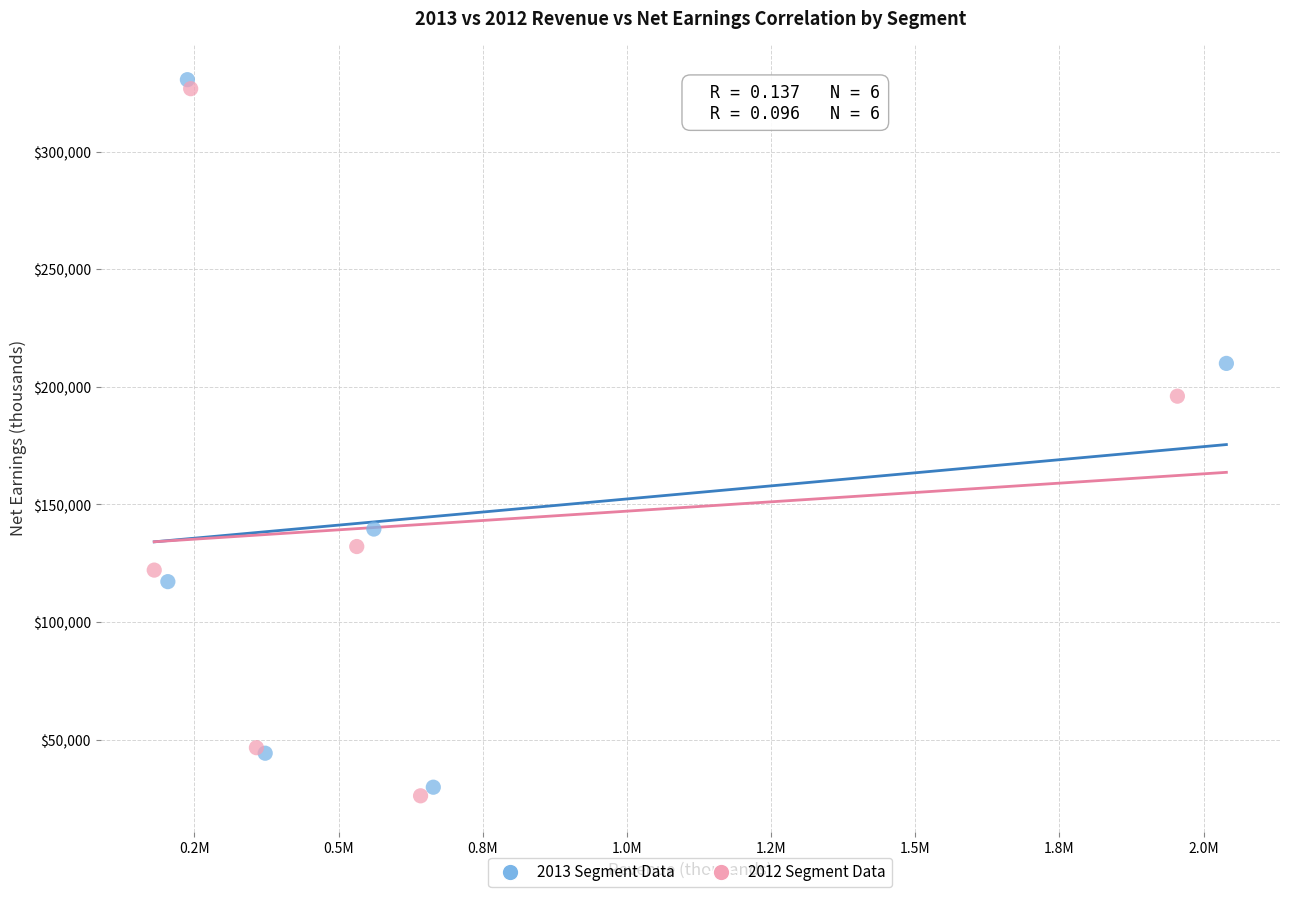

Which series has the largest Y range (max minus min)?

2013 Segment Data